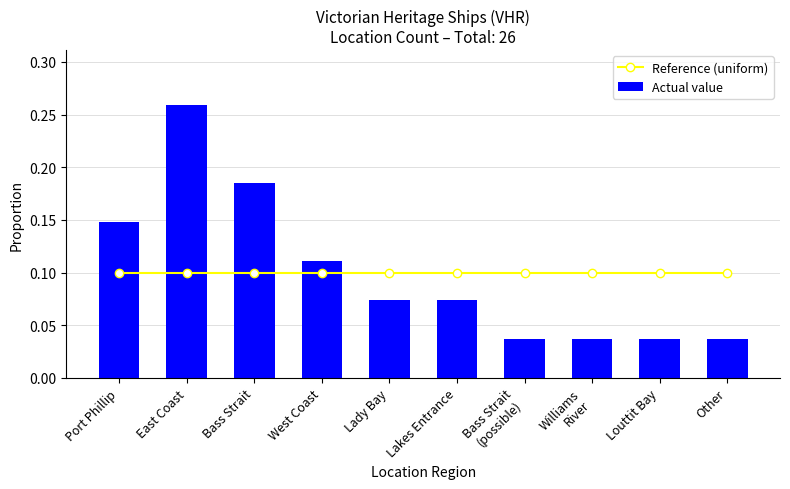

Which series has the largest total across all categories?

Reference (uniform)